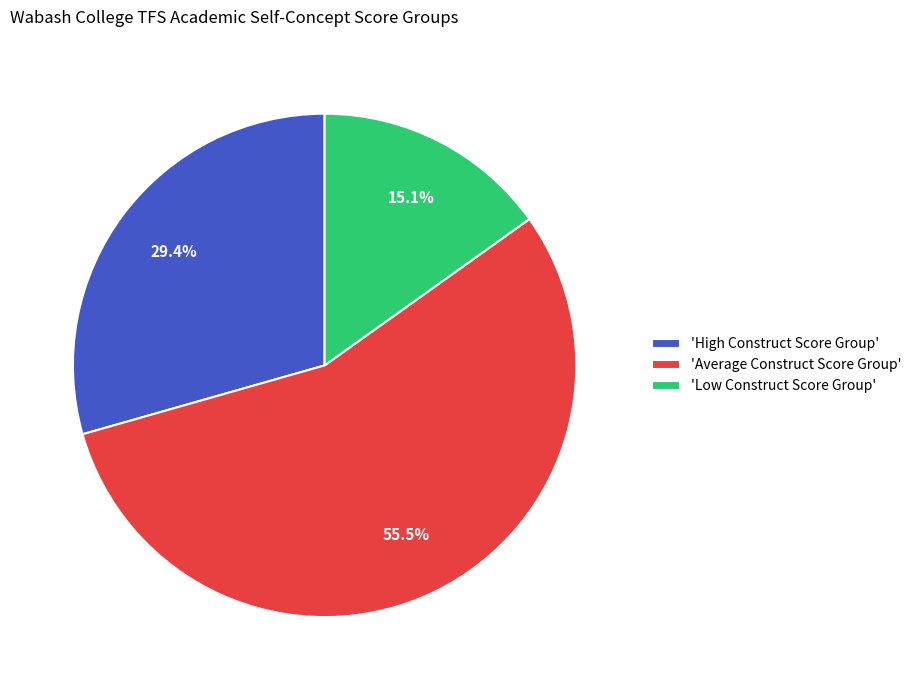

Which category has the biggest portion of the pie?

'Average Construct Score Group'